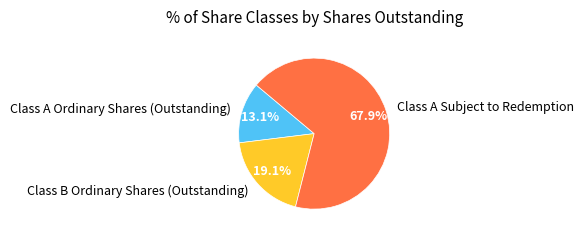

Which category accounts for the majority?

Class A Subject to Redemption